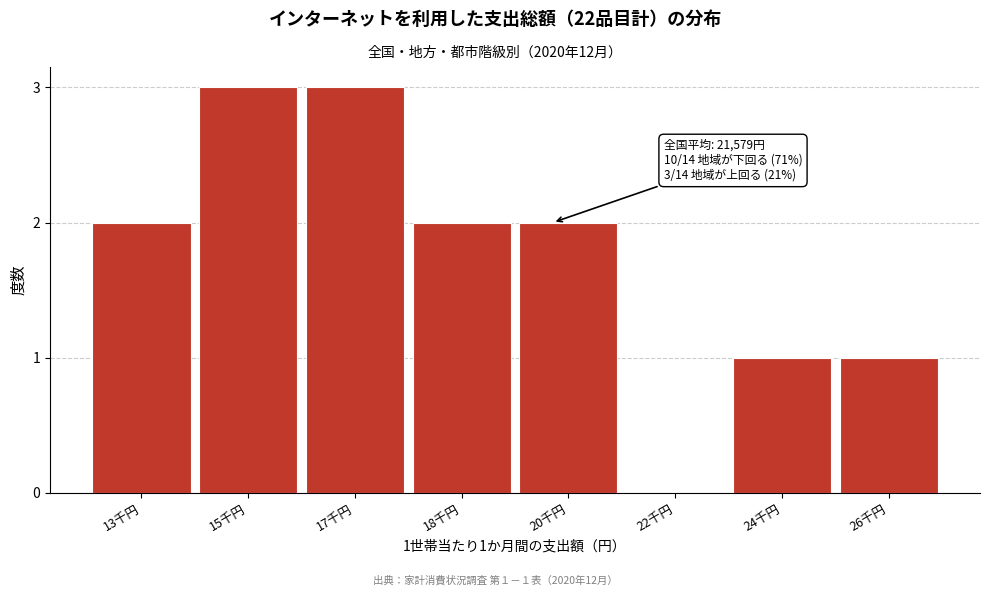

Reading right to left, list all the values displayed in this chart.

26千円=1	24千円=1	22千円=0	20千円=2	18千円=2	17千円=3	15千円=3	13千円=2